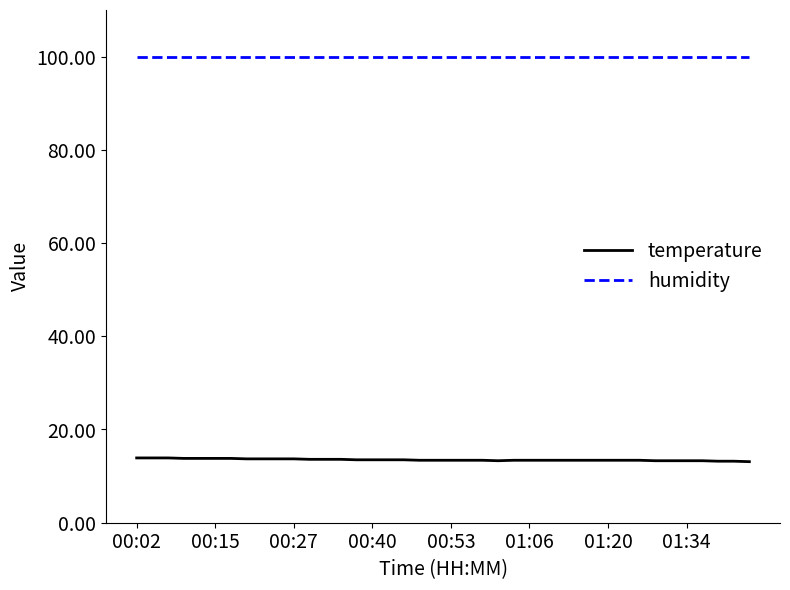

Which series has the largest total across all categories?

humidity